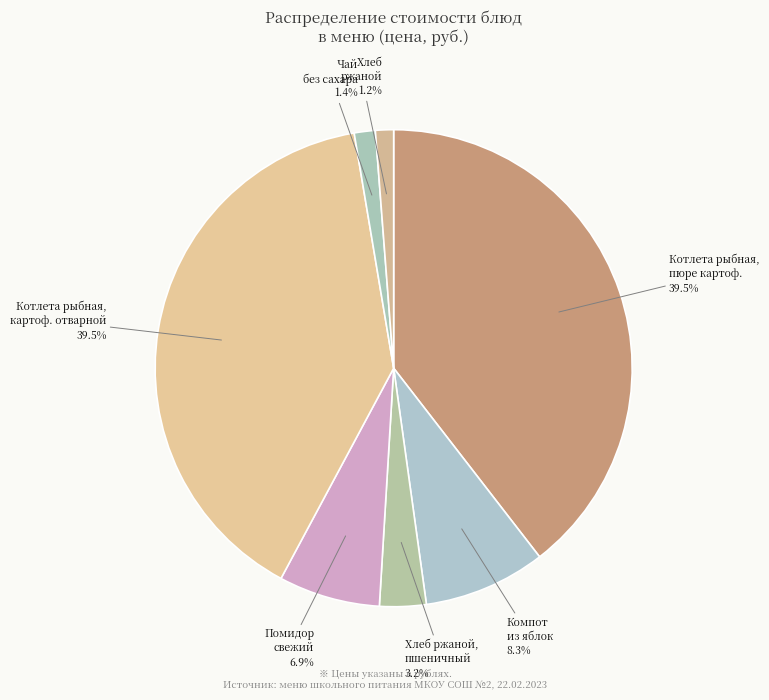

Does Чай без сахара 1.4% represent more than half of the total?

No